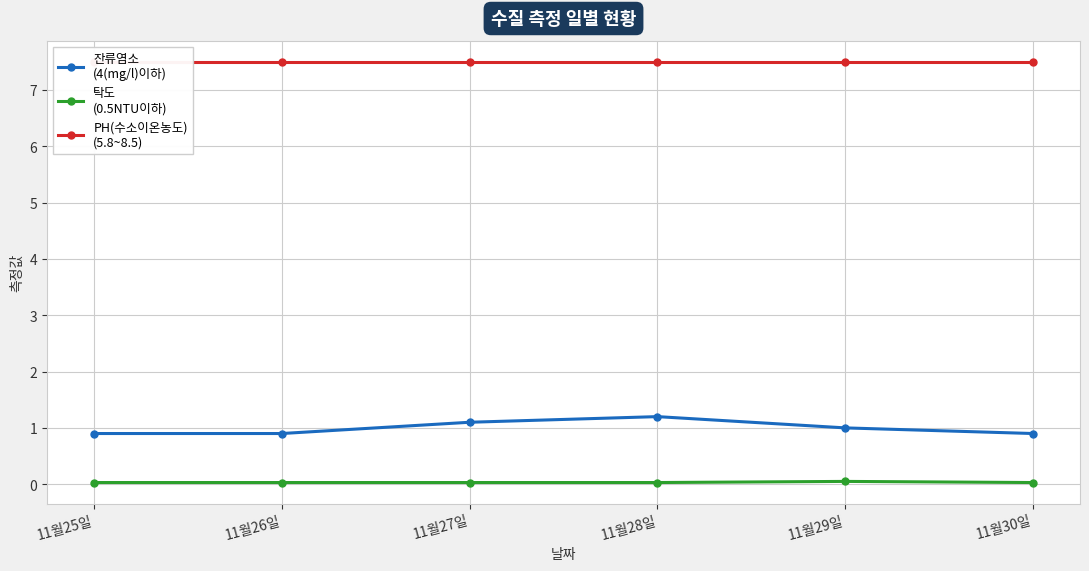

Does the chart display data point markers on the line(s)?

Yes